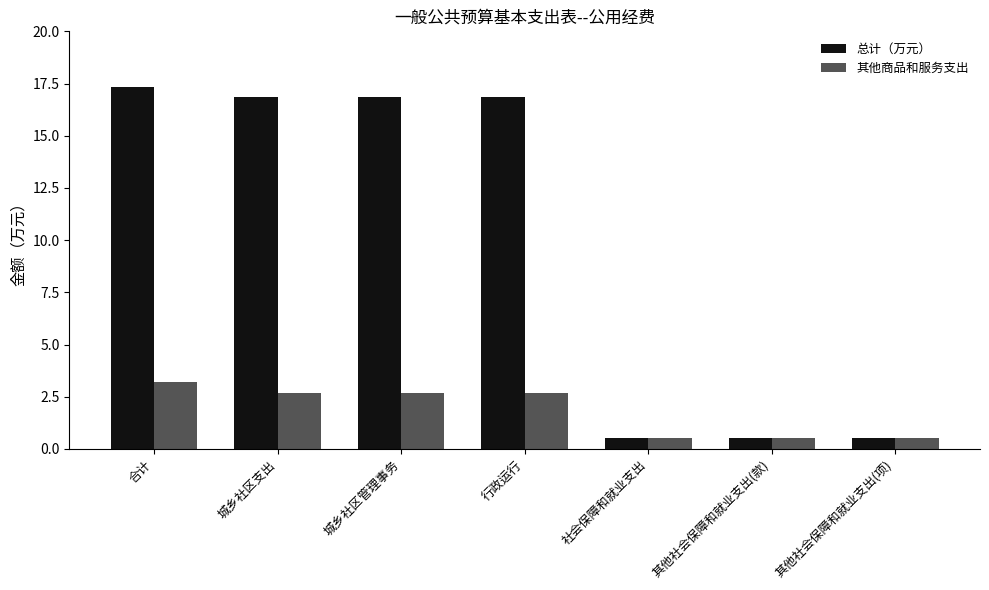

What is the total value across all series at 行政运行?

19.5